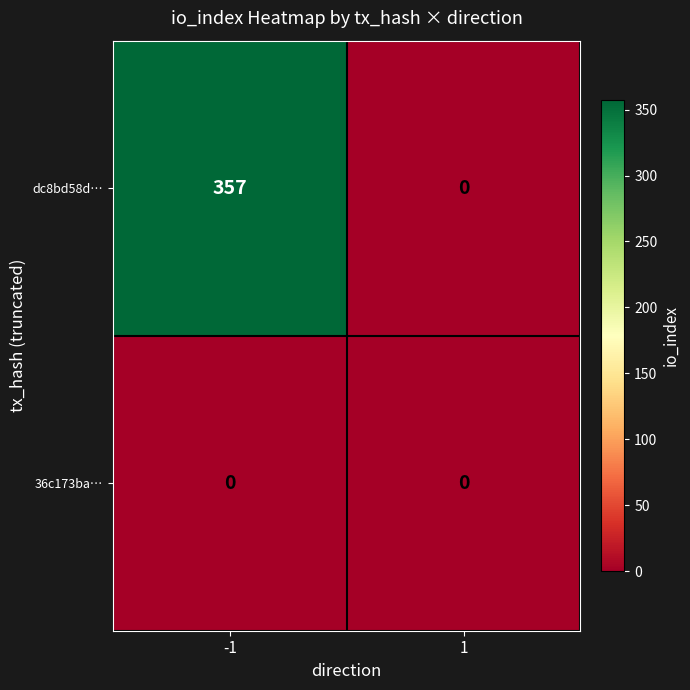

Which series changed the most between -1 and 1?

dc8bd58d…